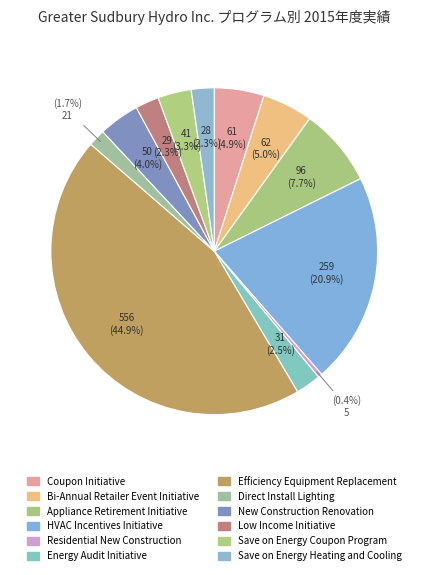

How many slices are in this pie chart?

12